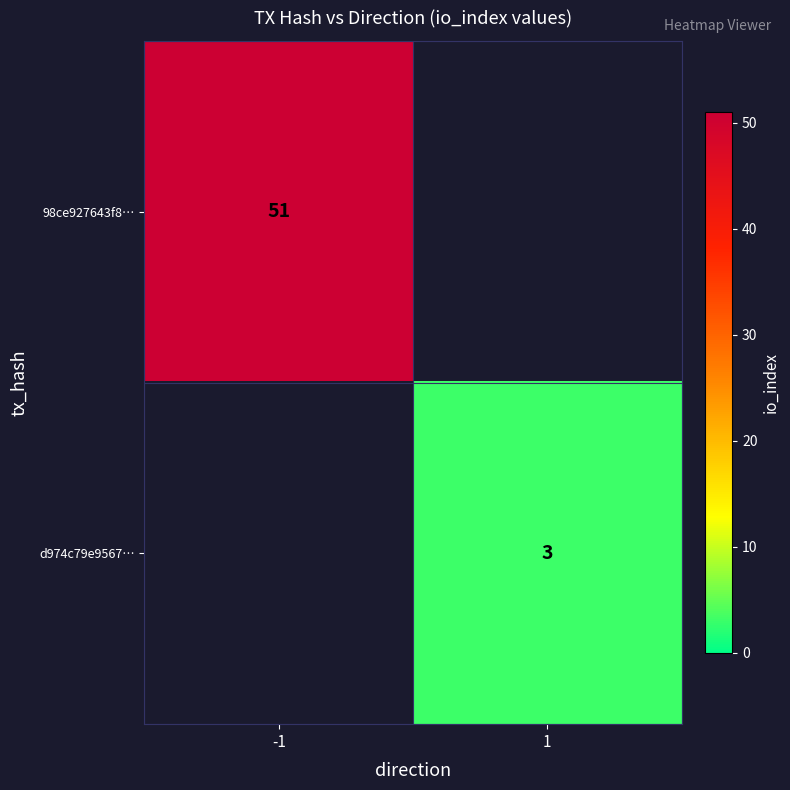

True or false: d974c79e9567… has a value of 1 at 1.

False